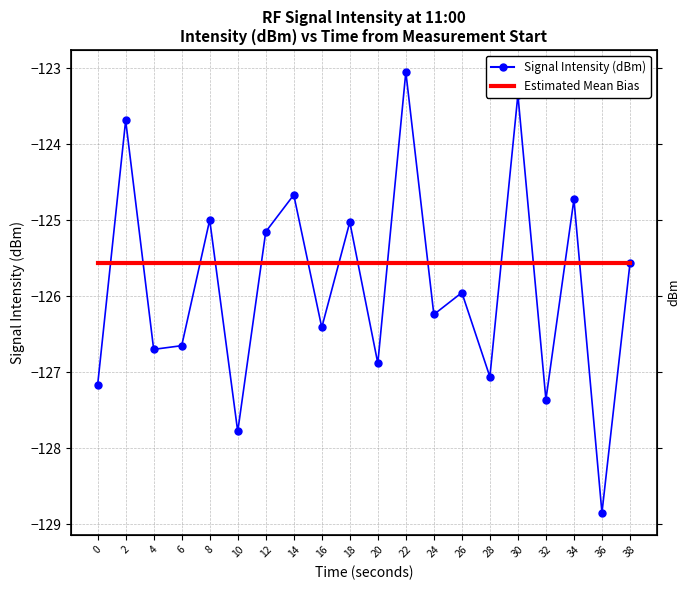

Which series has the widest spread of values?

Signal Intensity (dBm)